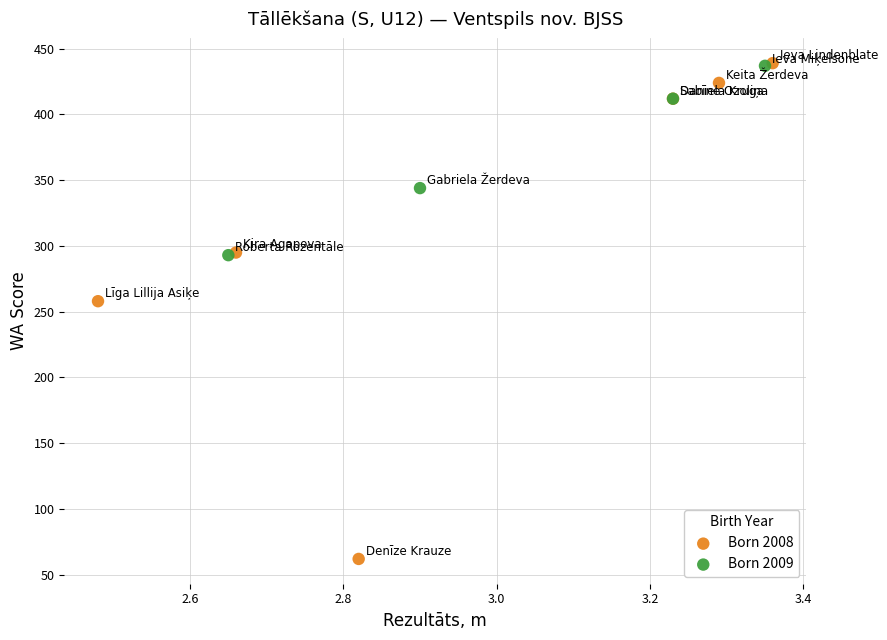

Which series contains the lowest Y value?

Born 2008